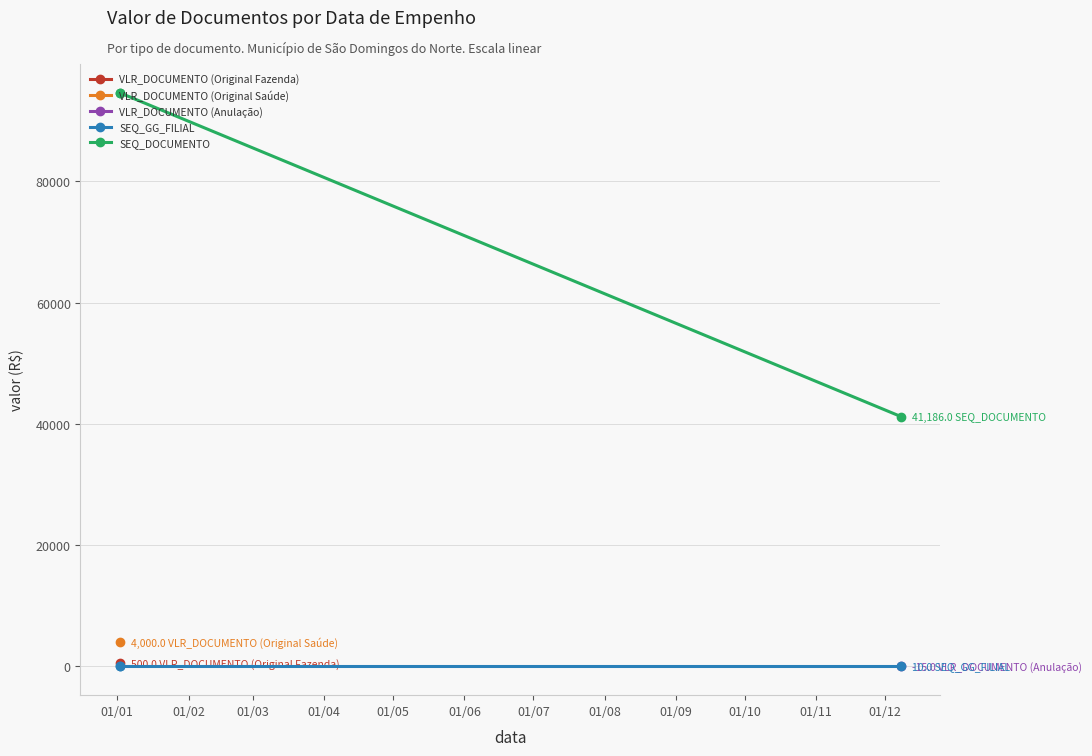

What is the maximum value for SEQ_GG_FILIAL?

10